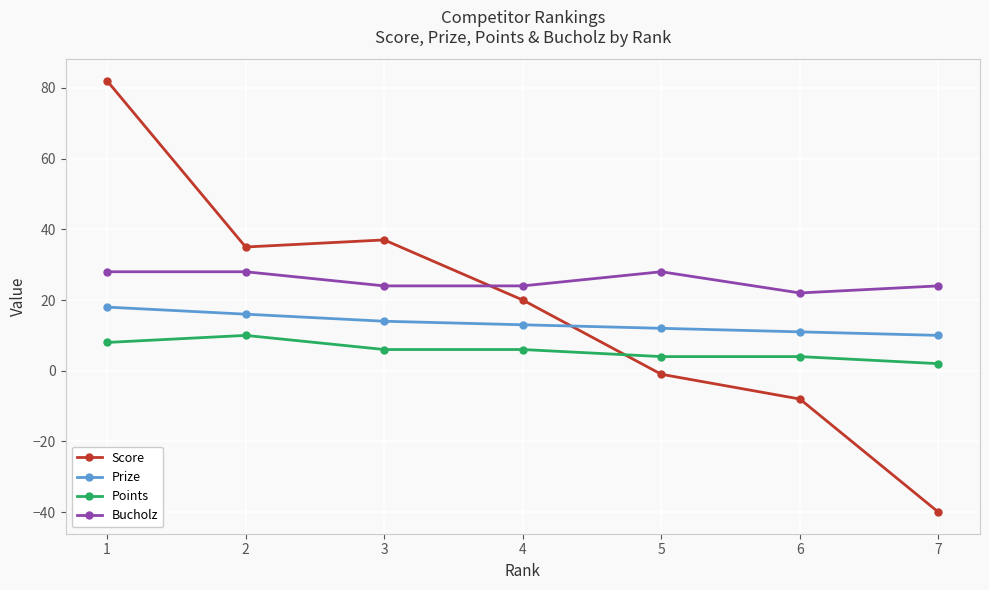

Which series has the widest spread of values?

Score